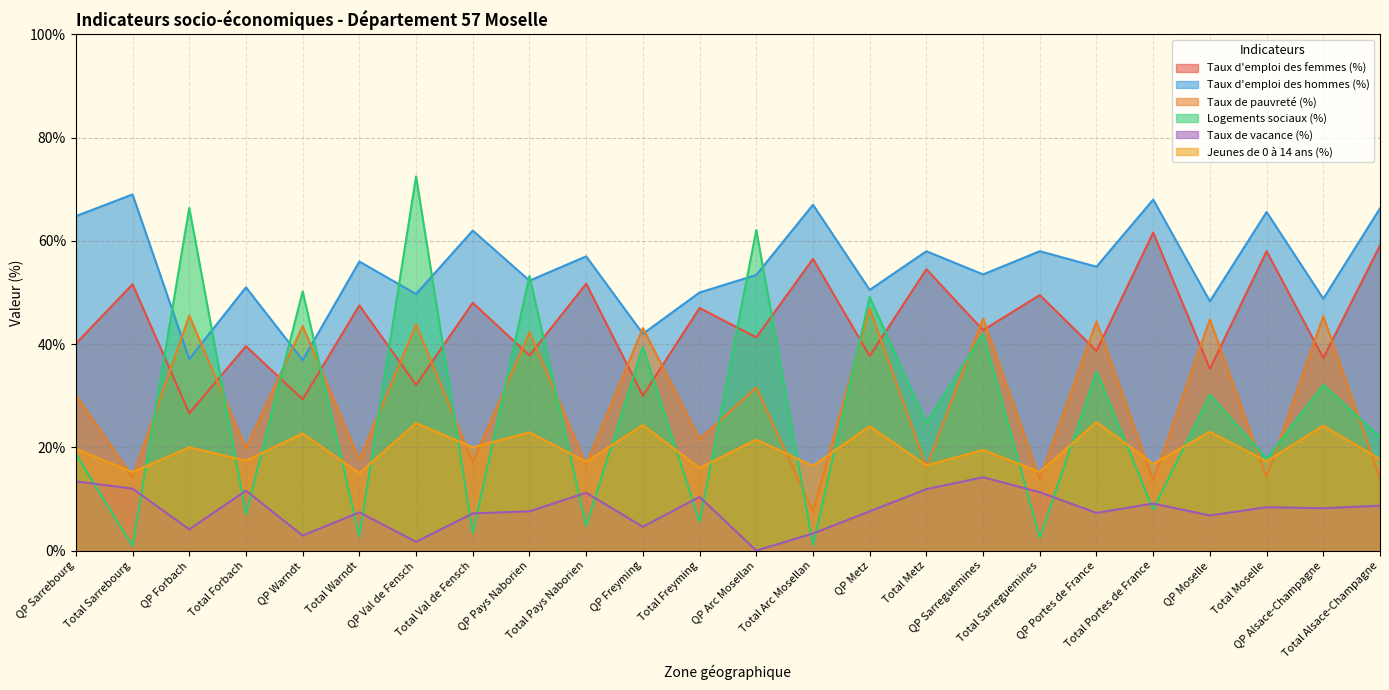

What value does the Taux de vacance (%) series have at Total Moselle?

8.4